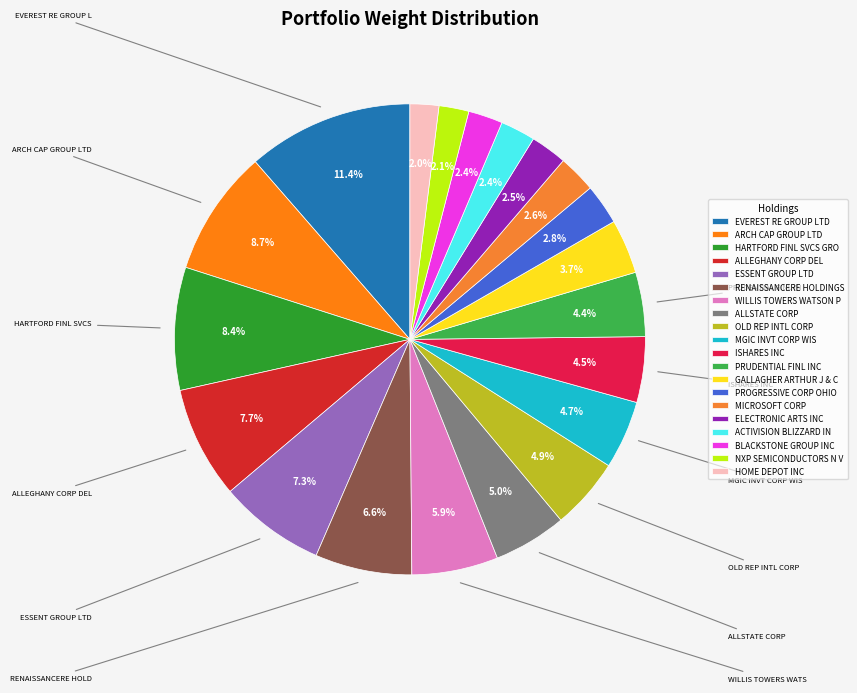

Is there any slice that represents more than half of the pie?

No